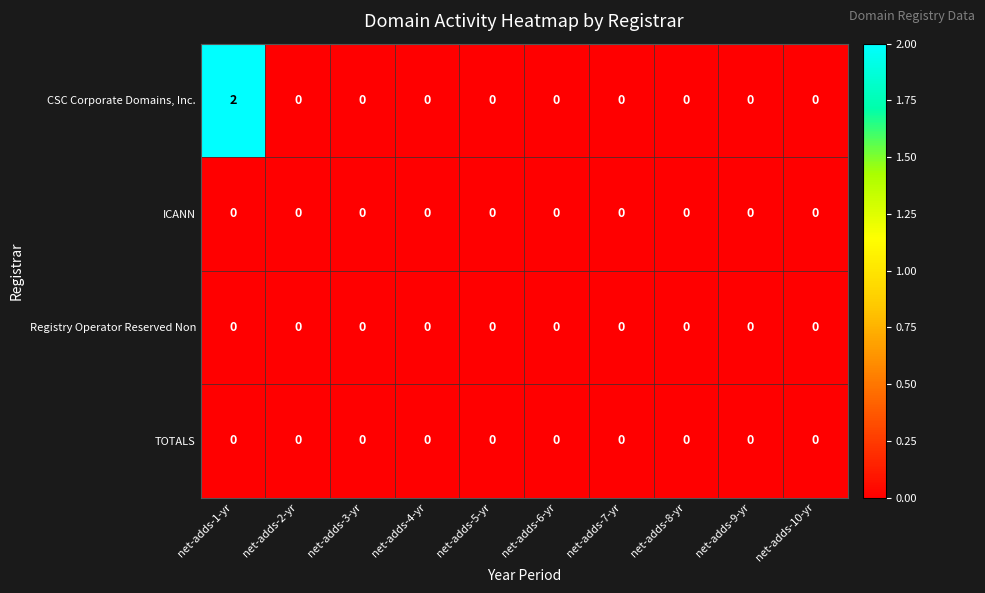

Which series has the largest range (max minus min)?

CSC Corporate Domains, Inc.